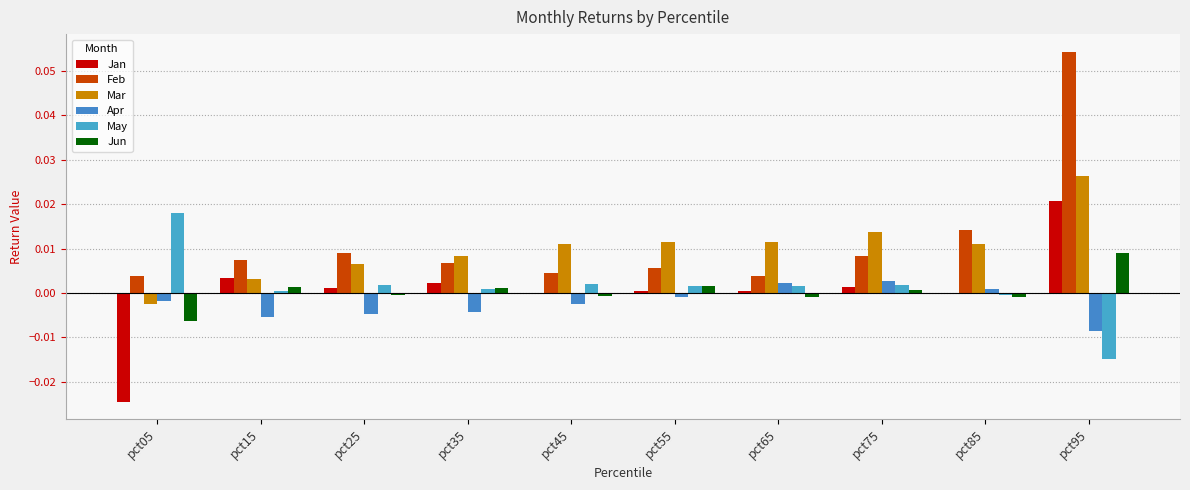

Which category has the lowest value in the Mar series?

pct05